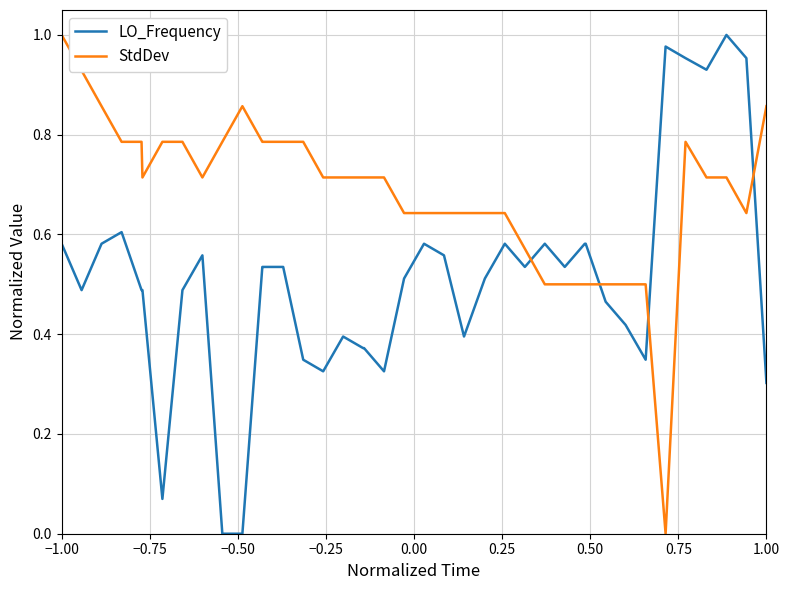

List the series in order of their overall mean, highest first.

StdDev, LO_Frequency